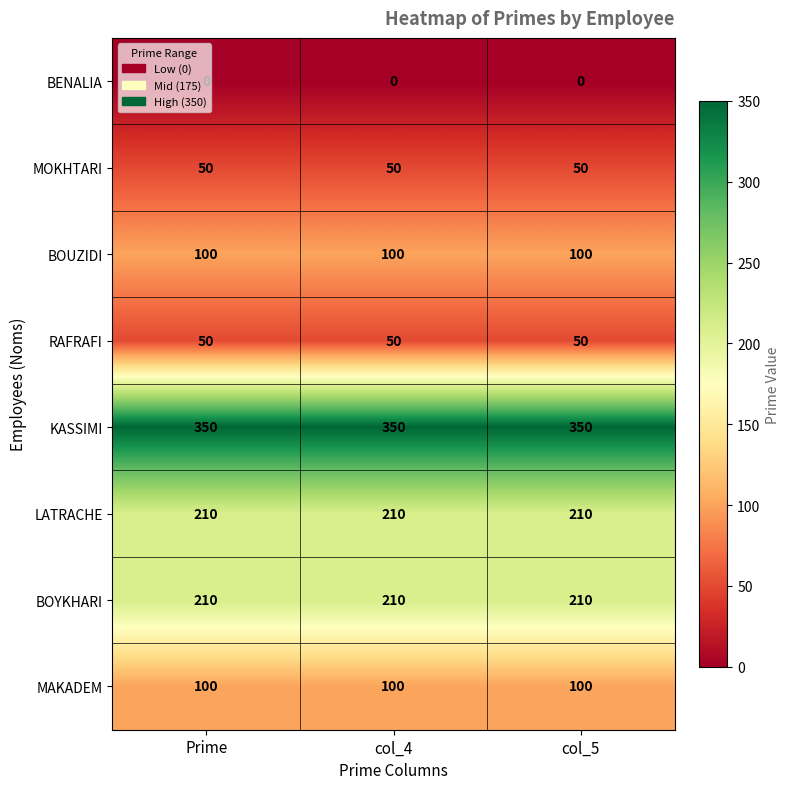

What is the sum of the RAFRAFI values at col_4 and col_5?

100